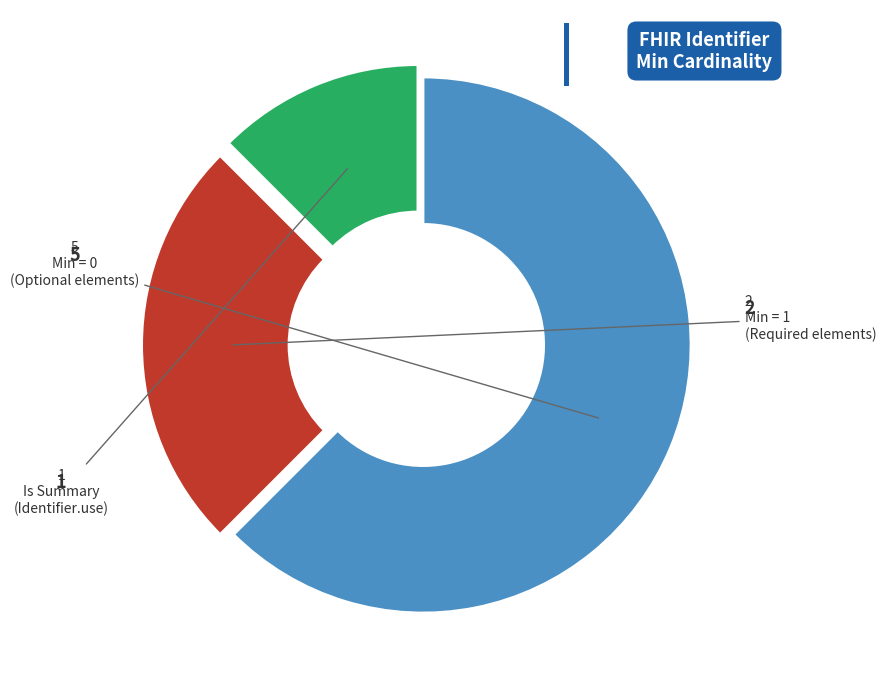

Is there a majority slice in this chart?

Yes